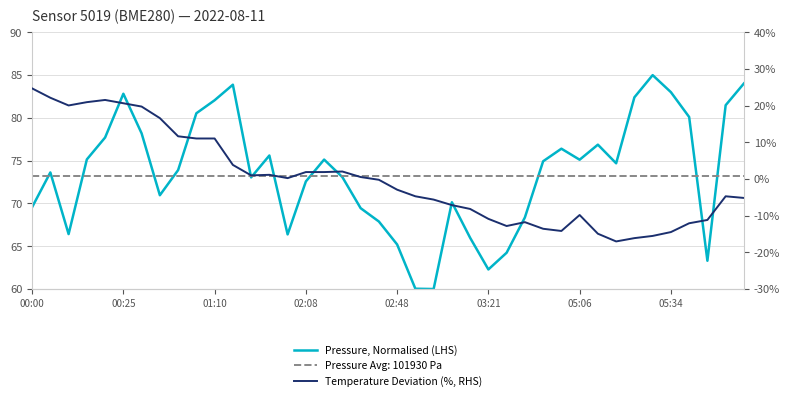

At 11, list the series in order from smallest to largest.

Temperature Deviation (%), Pressure, Normalised (LHS)